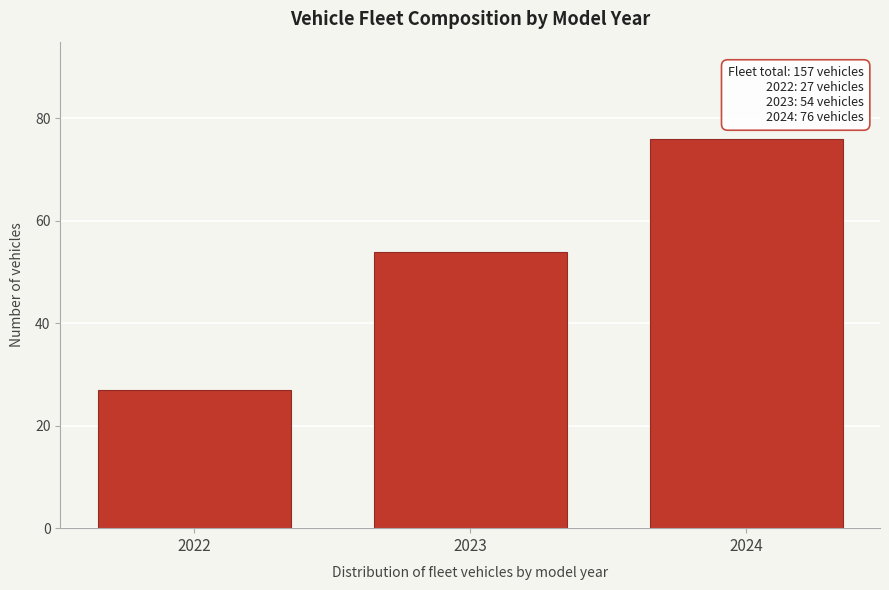

Reading right to left, extract all data points from this chart.

2024=76	2023=54	2022=27